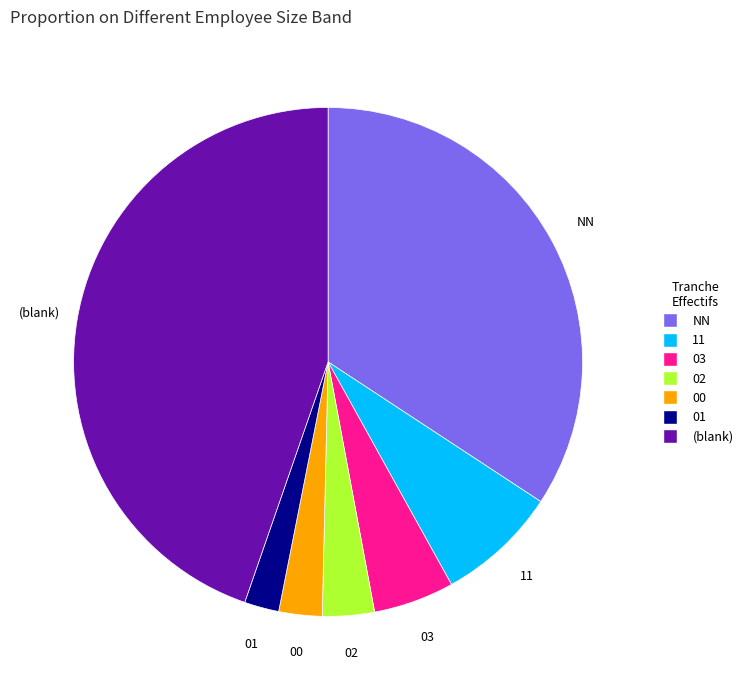

Is there a majority slice in this chart?

No